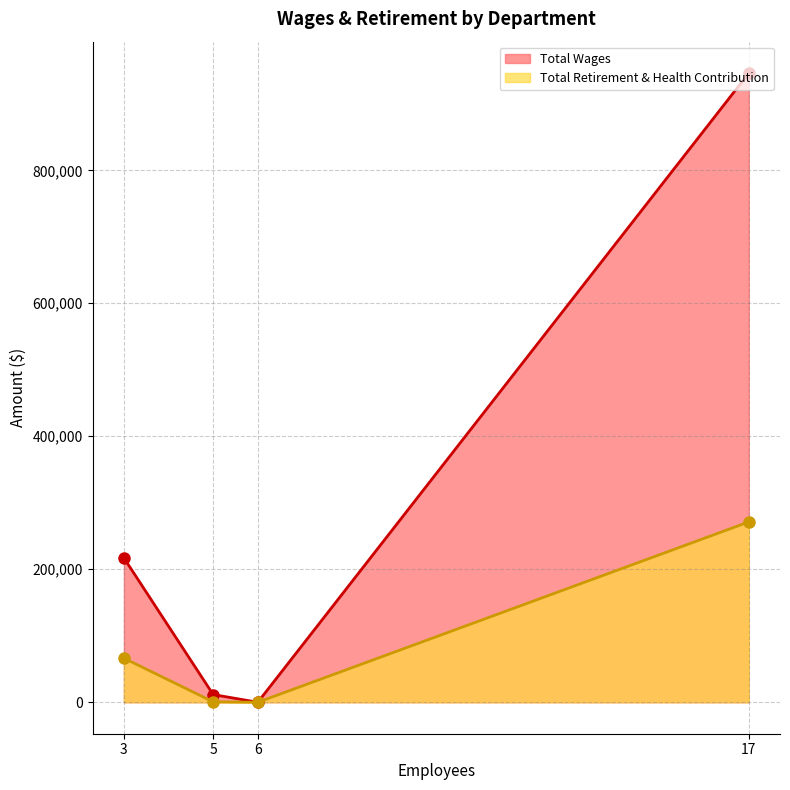

What is the maximum value shown in the chart?

946146